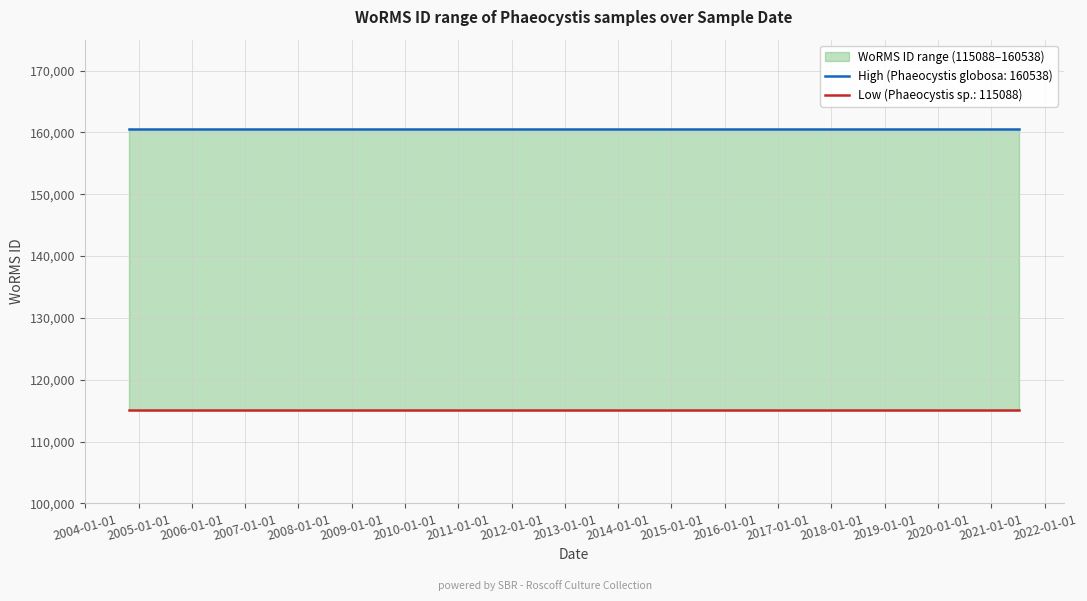

Reading right to left, what are all the values shown in this chart?

Phaeocystis globosa (WoRMS 160538): 2021-07-10=160538	2018-07-06=160538	2015-06-17=160538	2015-05-20=160538	2014-05-15=160538	2014-05-15=160538	2009-02-05=160538	2004-10-29=160538
Phaeocystis sp. (WoRMS 115088): 2021-07-10=115088	2018-07-06=115088	2015-06-17=115088	2015-05-20=115088	2014-05-15=115088	2014-05-15=115088	2009-02-05=115088	2004-10-29=115088